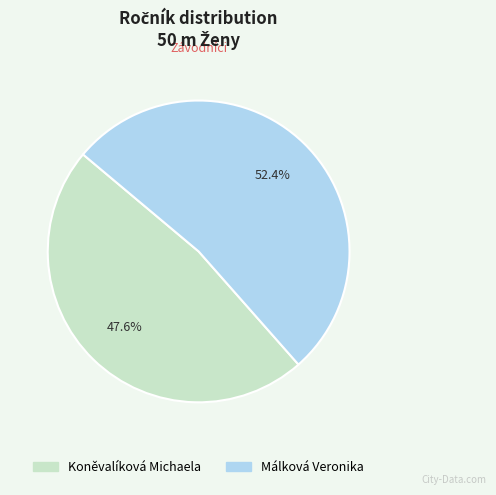

Which has a higher value, Málková Veronika or Koněvalíková Michaela?

Málková Veronika